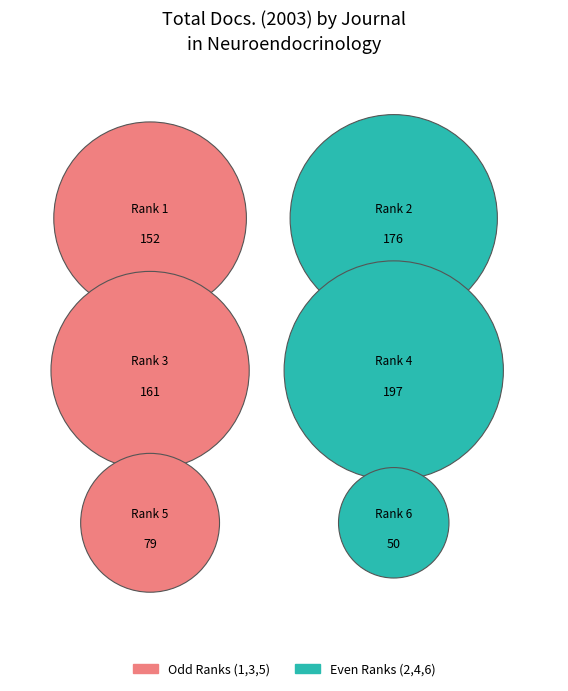

Does any single category account for the majority?

No